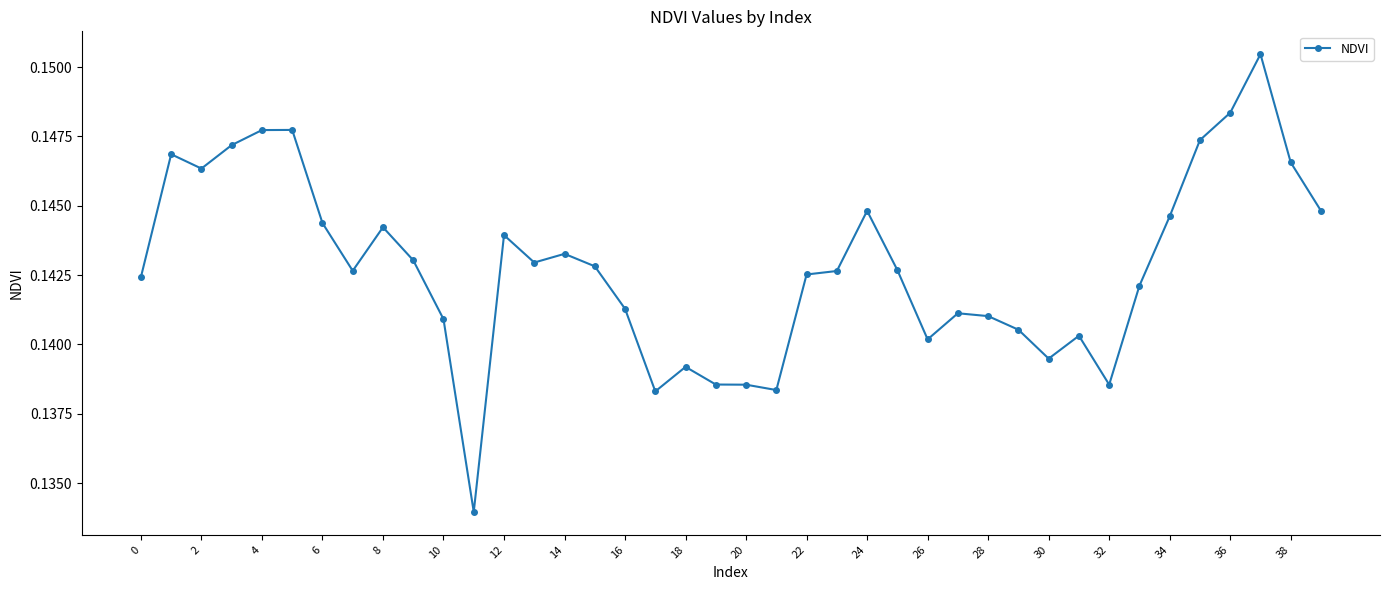

Count the values in the range 0 to 1.

40